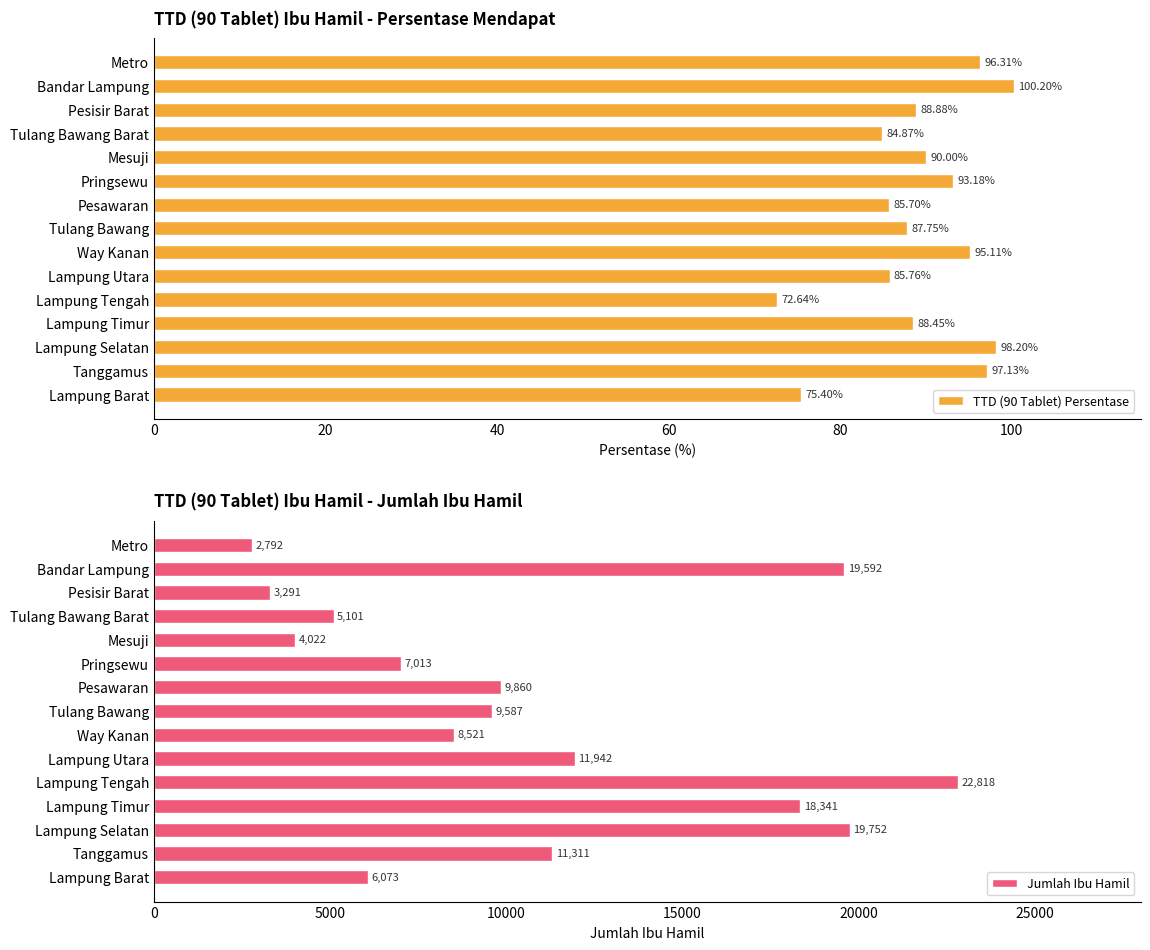

How many data points in TTD (90 Tablet) Persentase are above 88?

9